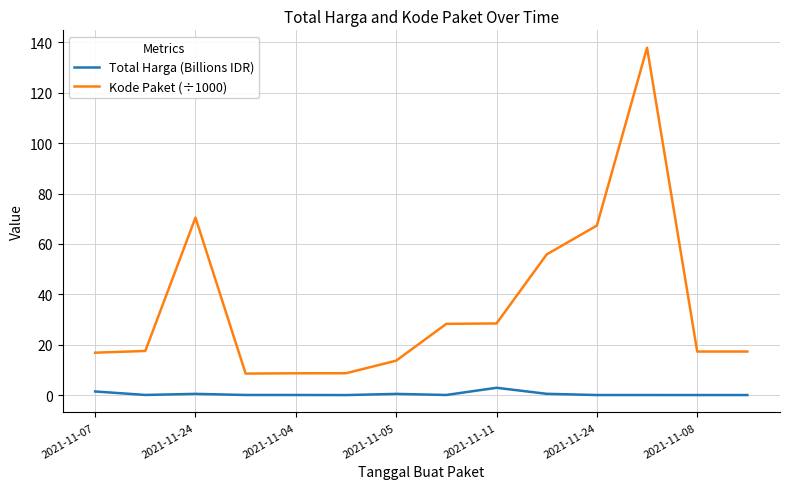

Which series has the largest total across all categories?

Kode Paket (÷1000)